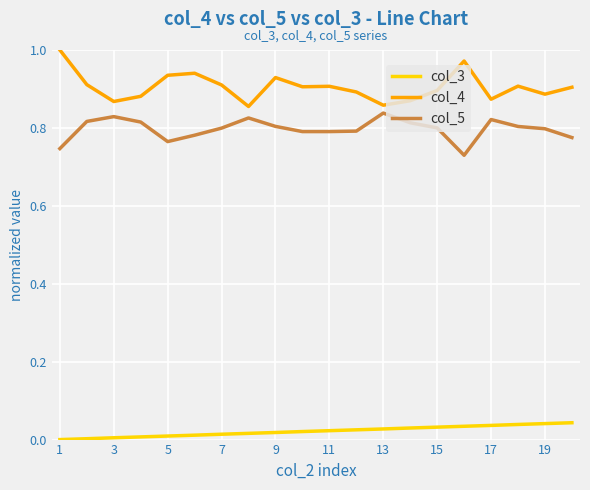

What is the difference between the maximum and minimum values in the col_4 series?

0.1